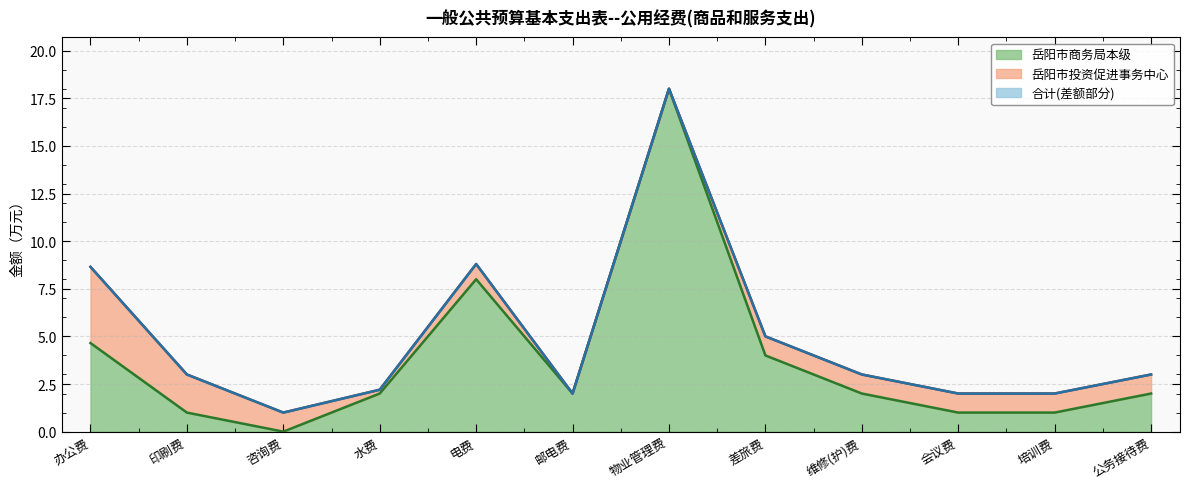

Where does the 岳阳市商务局本级 series first go above 2?

办公费